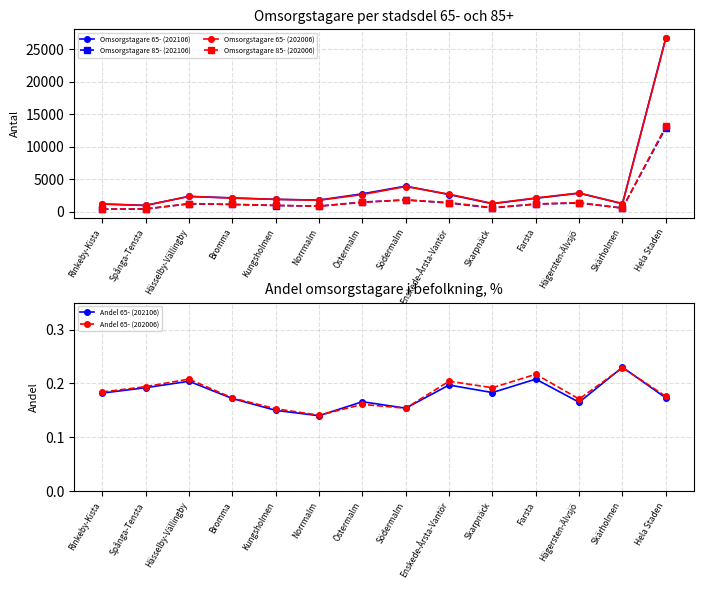

Read the Andel 65- (202006) value at Hela Staden.

0.2